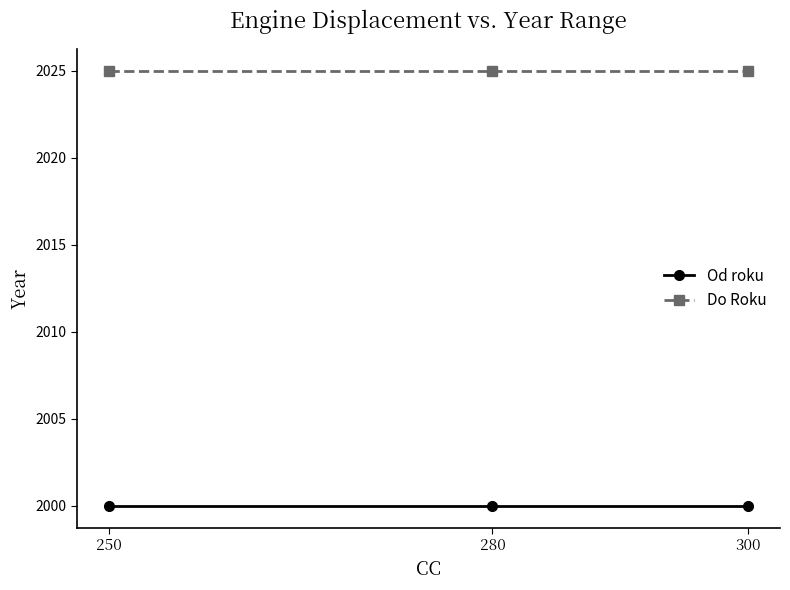

Reading right to left, what are all the values shown in this chart?

Od roku: 300=2000	280=2000	250=2000
Do Roku: 300=2025	280=2025	250=2025